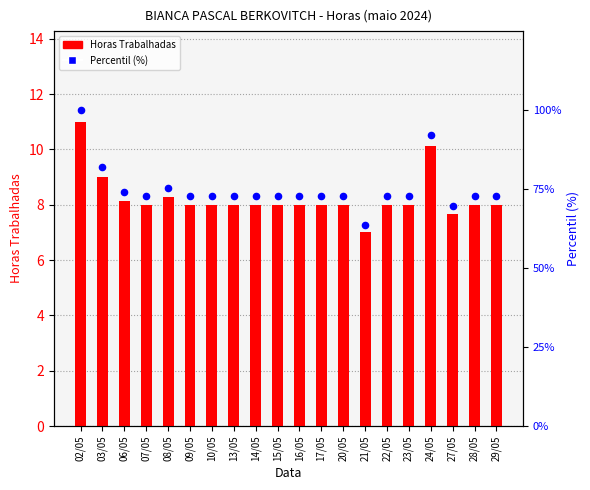

At which category is the sum across all series the highest?

02/05